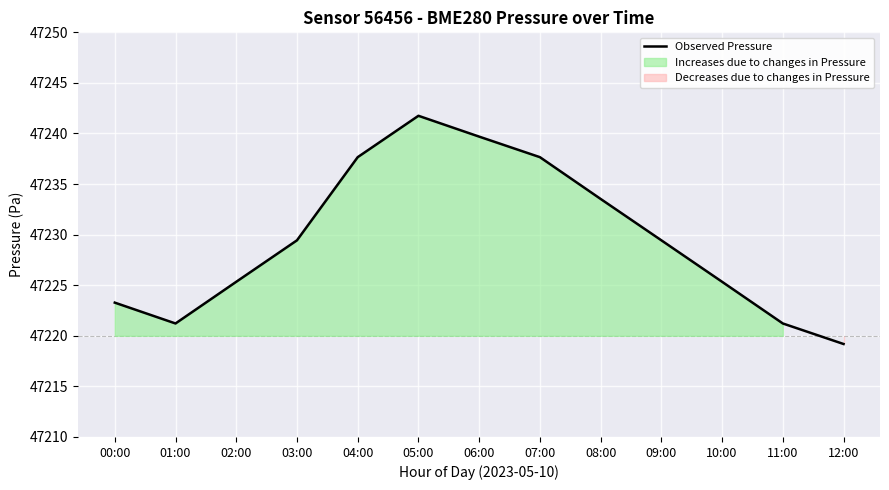

At which label is the value closest to 47230?

03:00